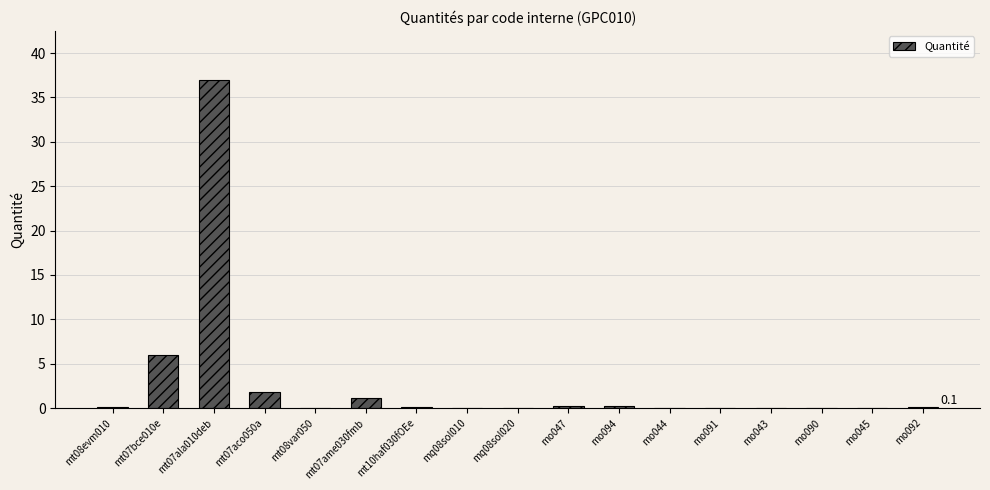

What is the sum of all values?

46.9